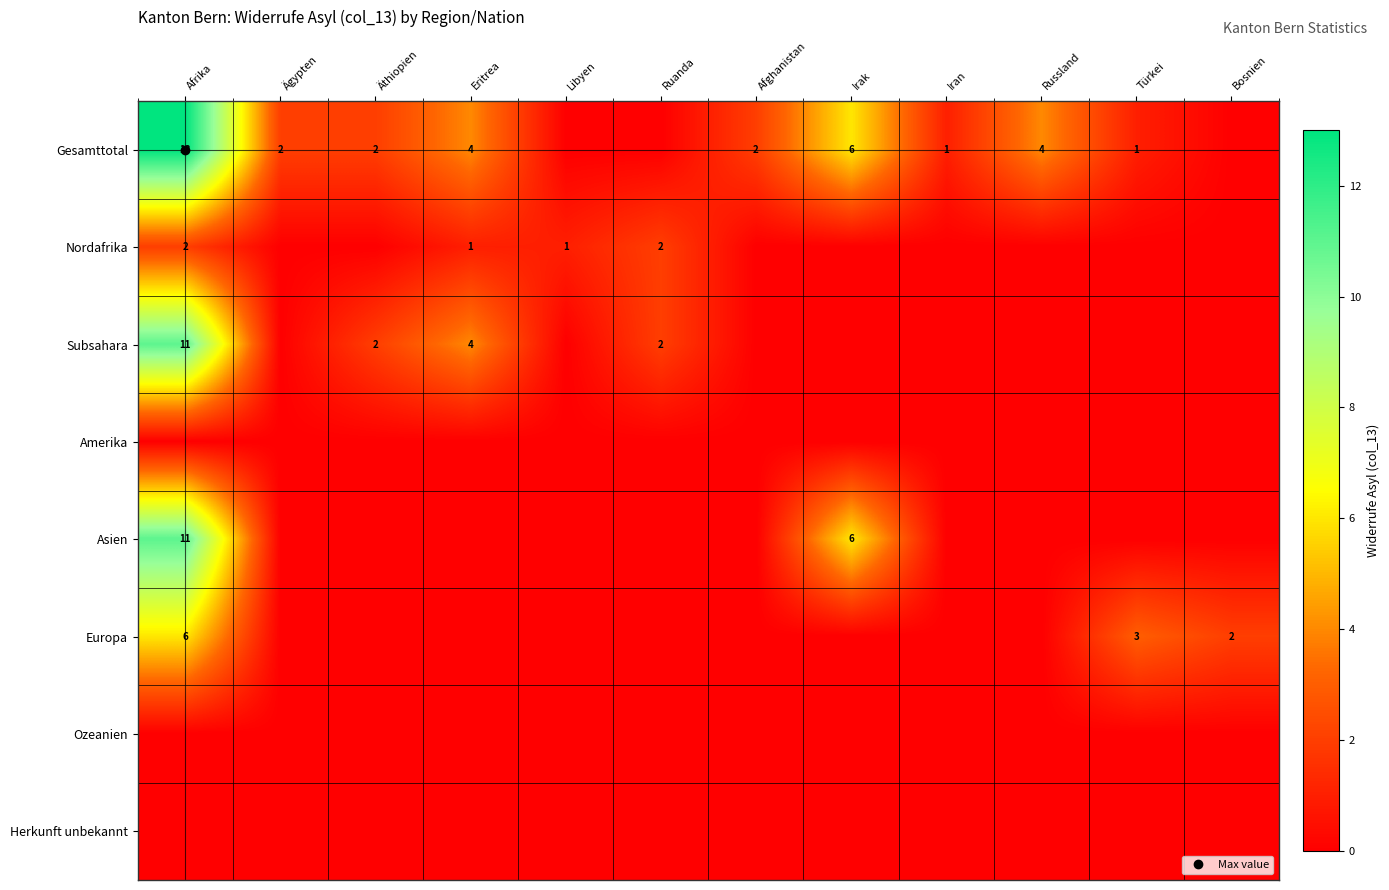

At which label is Ozeanien closest to 0?

Afrika